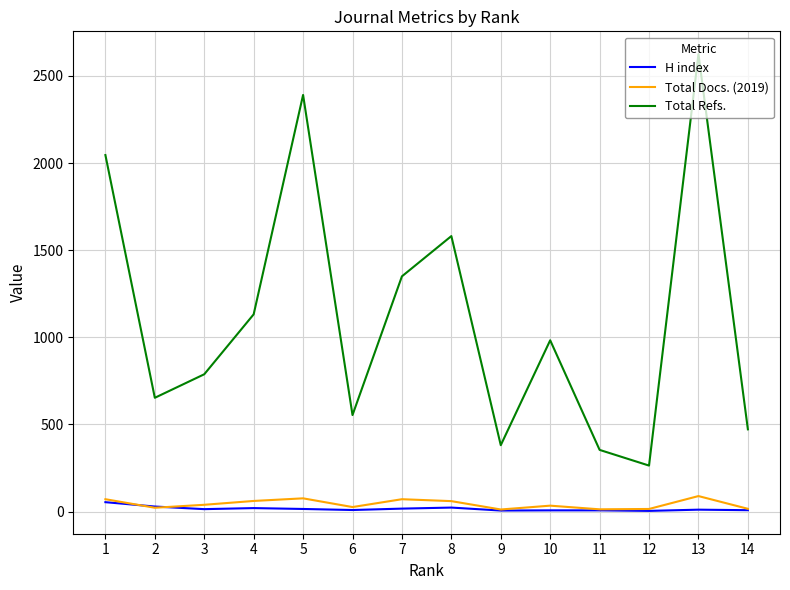

True or false: Total Refs. and Total Docs. (2019) cross at least once.

False